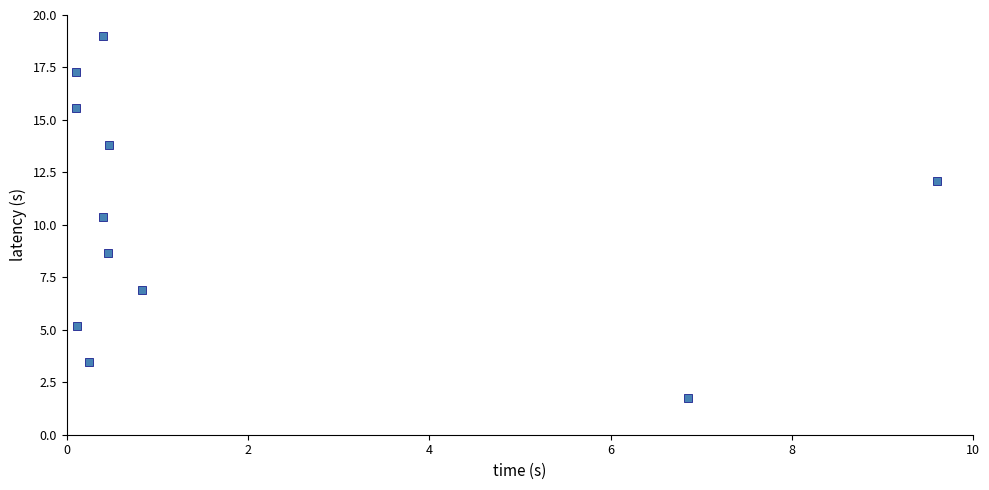

What Y value in the scatter plot is closest to 10?

10.4